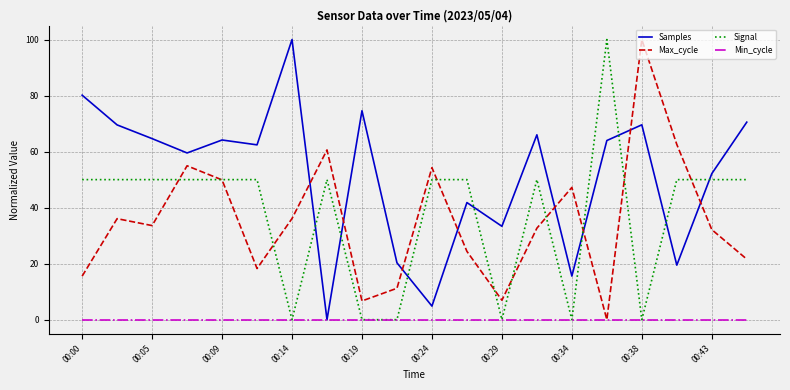

How many interior local peaks does the Samples series have?

6